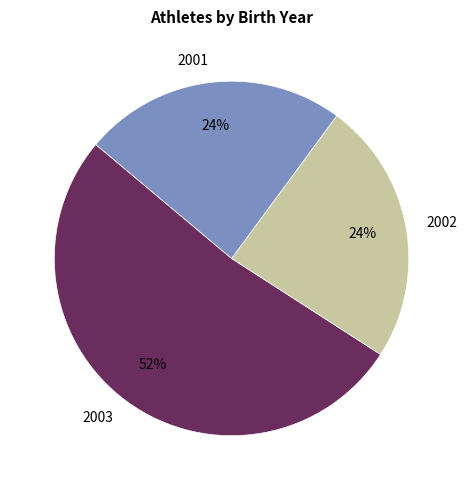

Does any single category account for the majority?

Yes